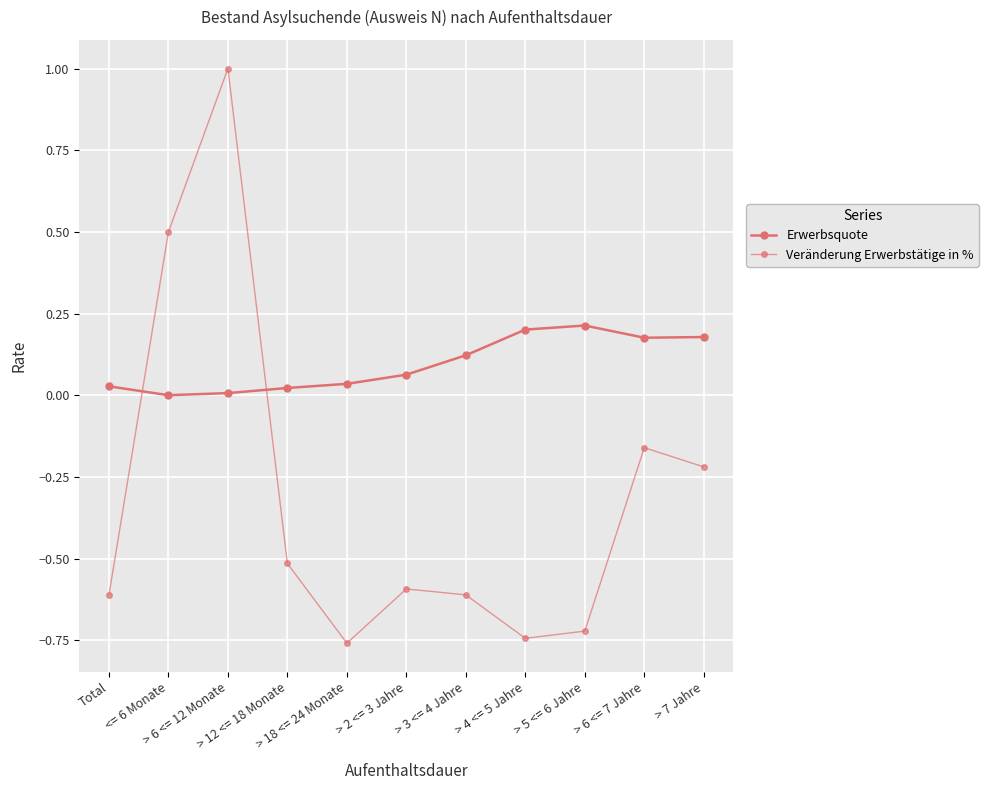

Which label corresponds to the largest value in the chart?

> 6 <= 12 Monate